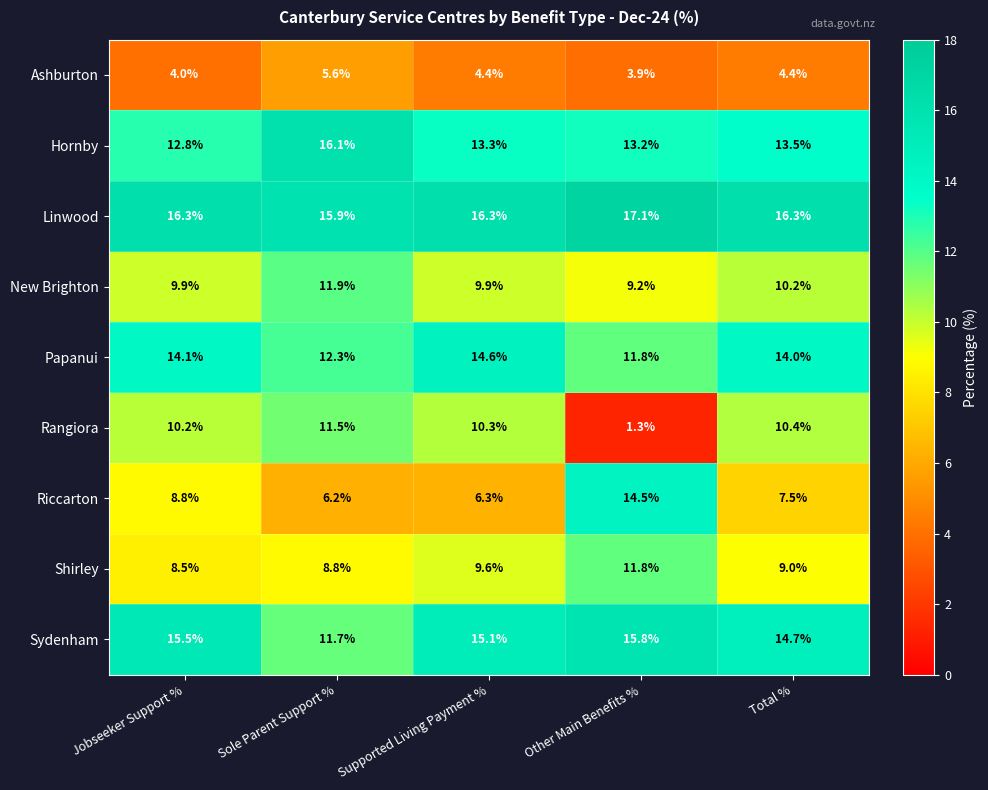

Which series has the widest spread of values?

Rangiora